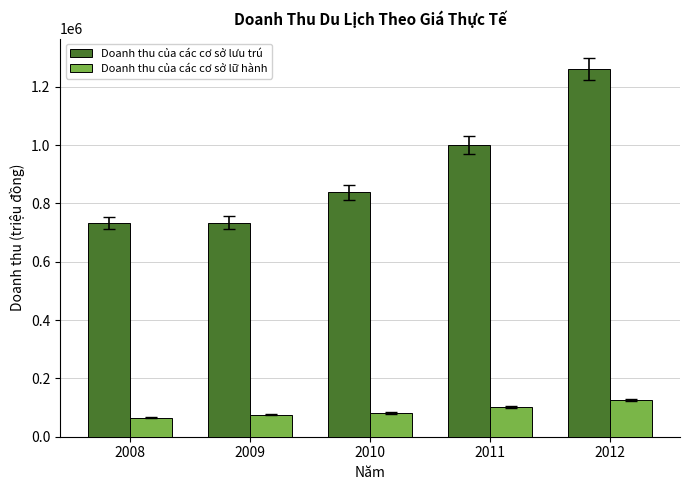

Are the bars horizontal?

No